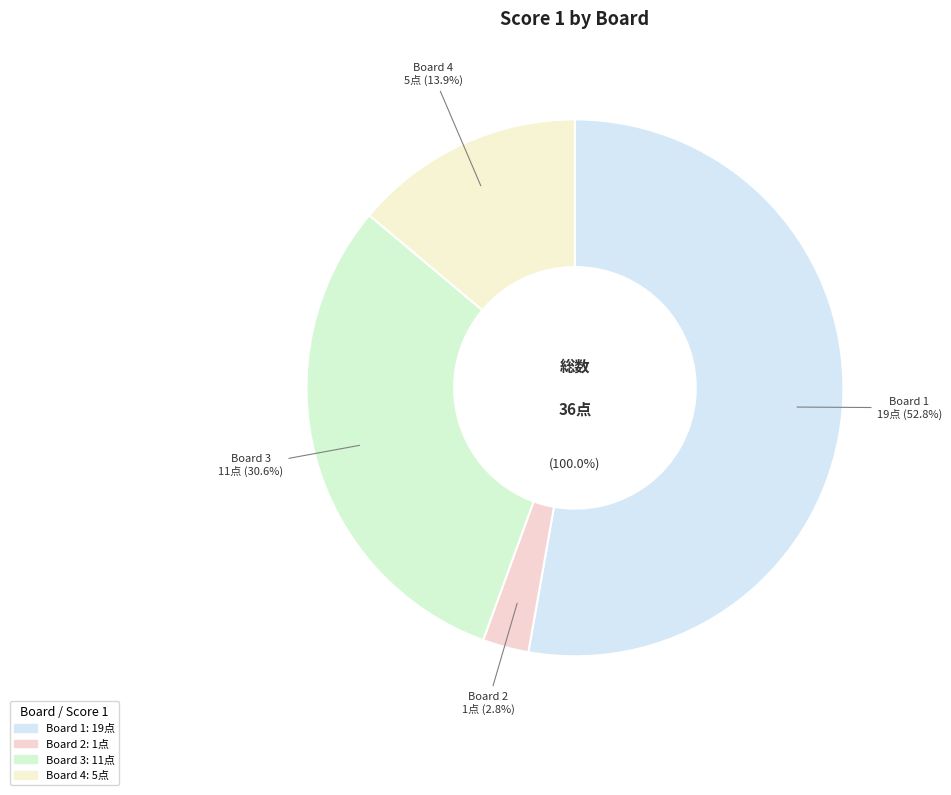

Is Board 3 the majority of the pie?

No